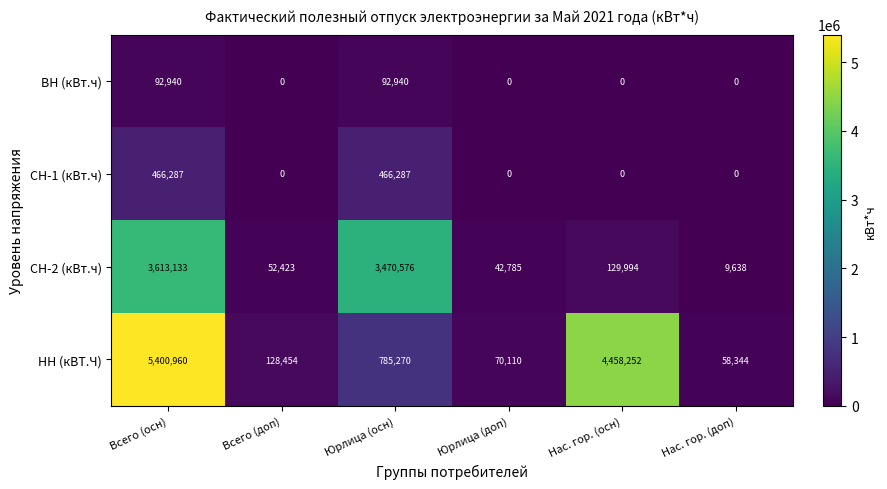

At which category is the sum across all series the highest?

Всего (осн)